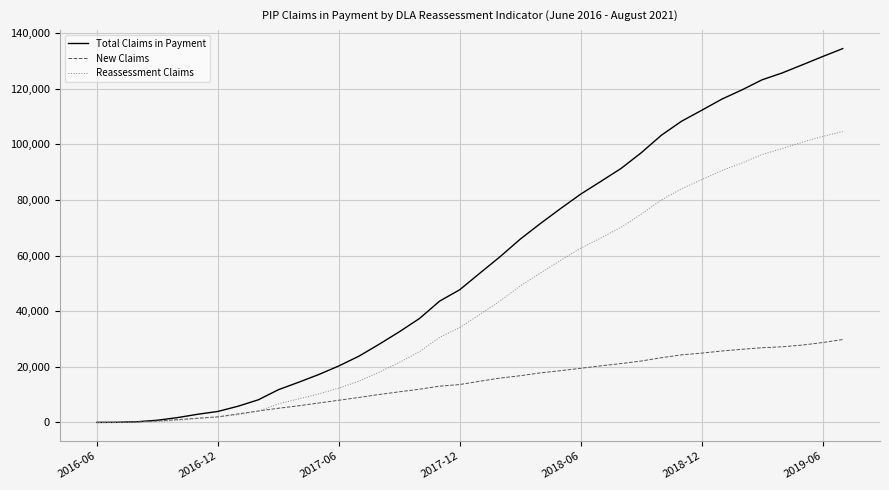

What is the difference between the maximum and minimum values in the Total Claims in Payment series?

134370